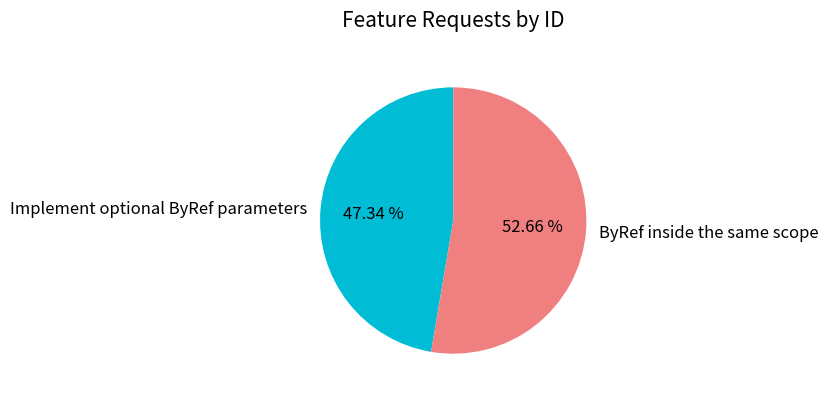

How many segments does this pie chart have?

2